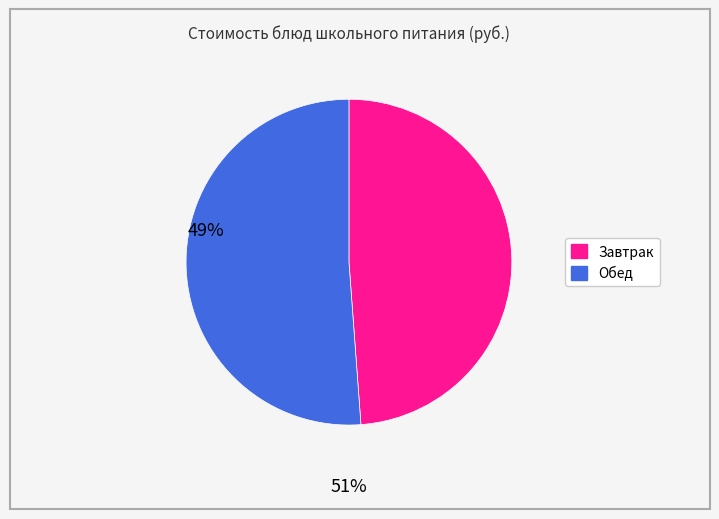

Does any single category account for the majority?

Yes